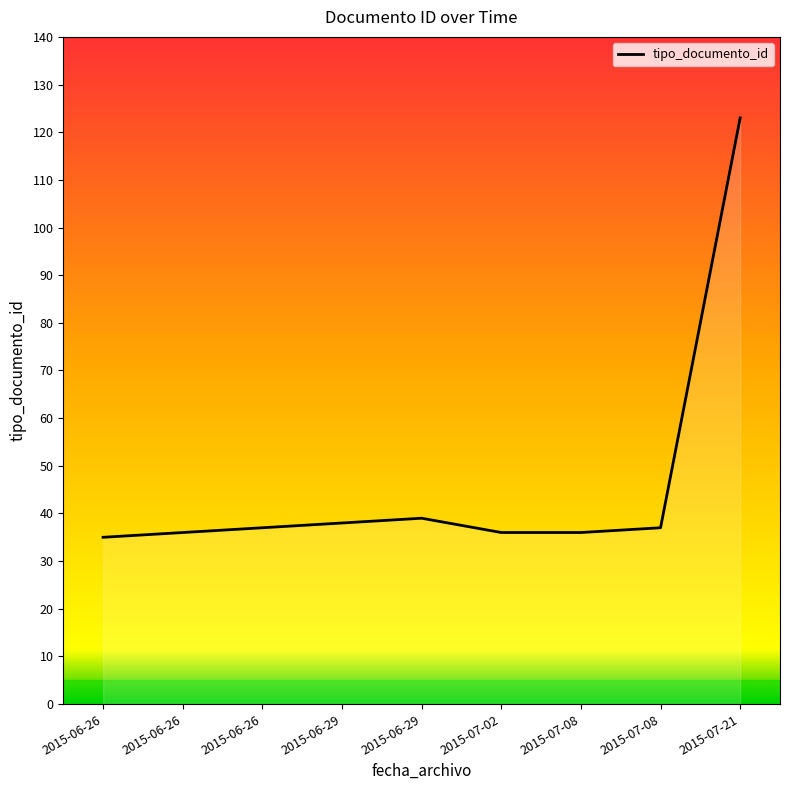

Rank the categories by value from lowest to highest.

2015-06-26, 2015-07-08, 2015-07-02, 2015-06-26, 2015-07-08, 2015-06-26, 2015-06-29, 2015-06-29, 2015-07-21